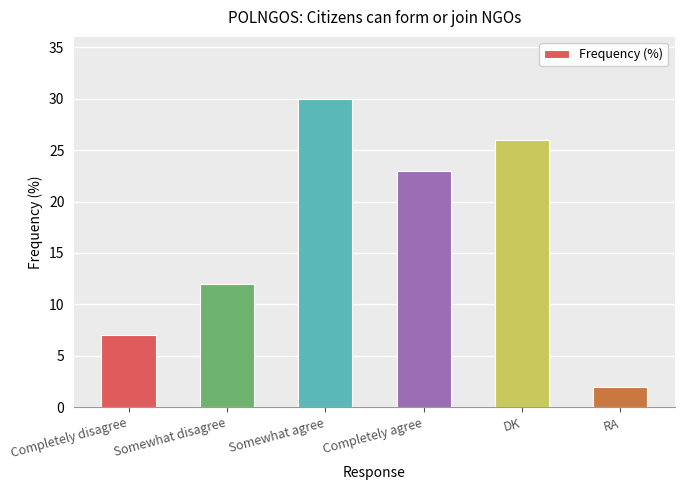

Are the bars grouped side by side (vs. stacked)?

No